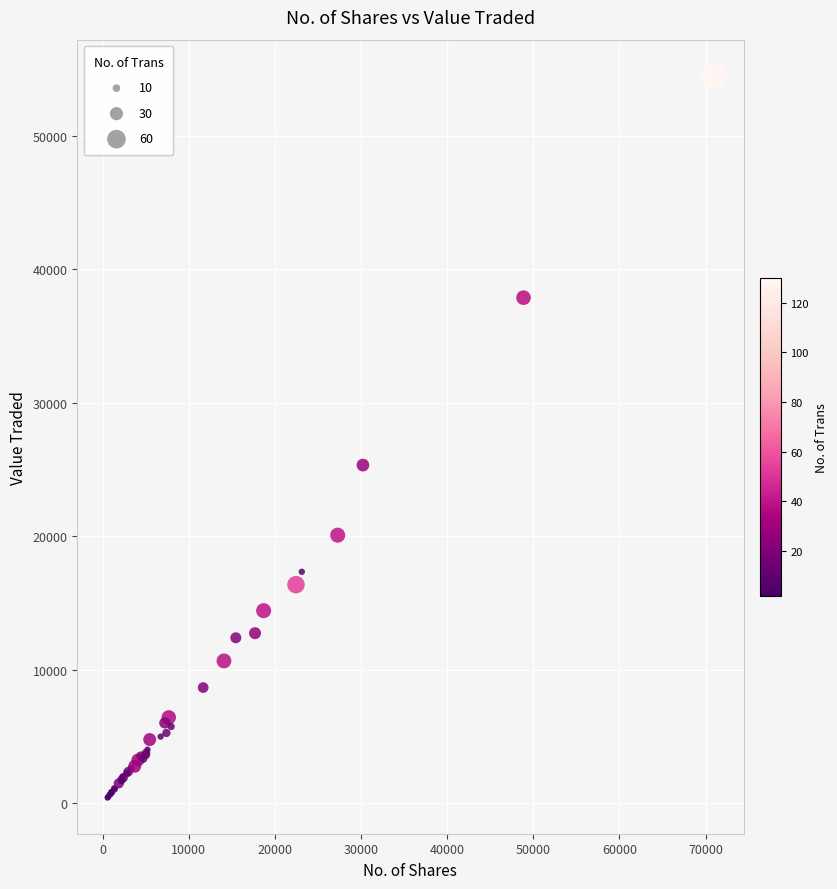

What Y value in the scatter plot is closest to 27450?

25323